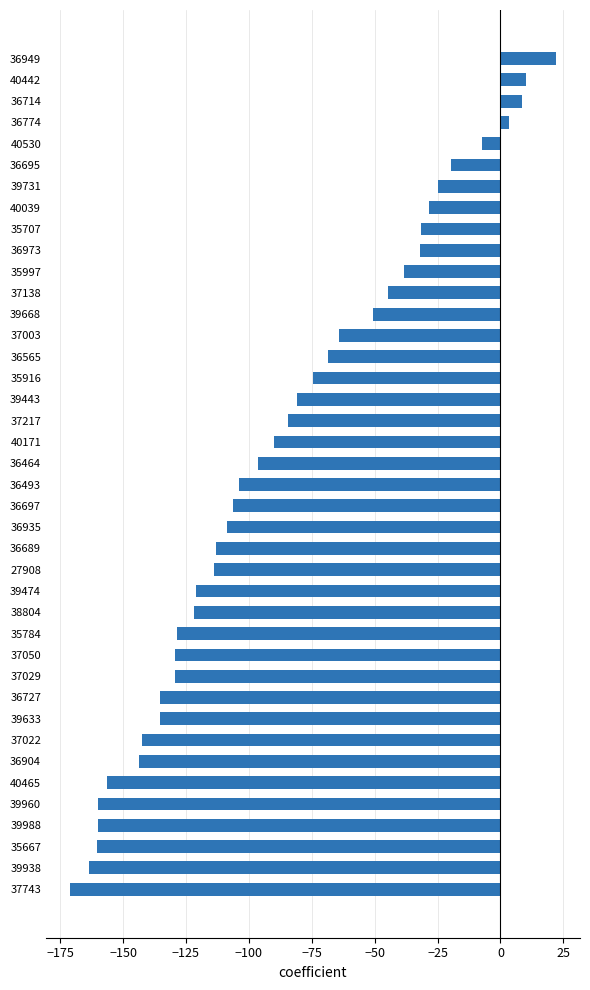

What is the change in value from 40465 to 35916?

+82.0